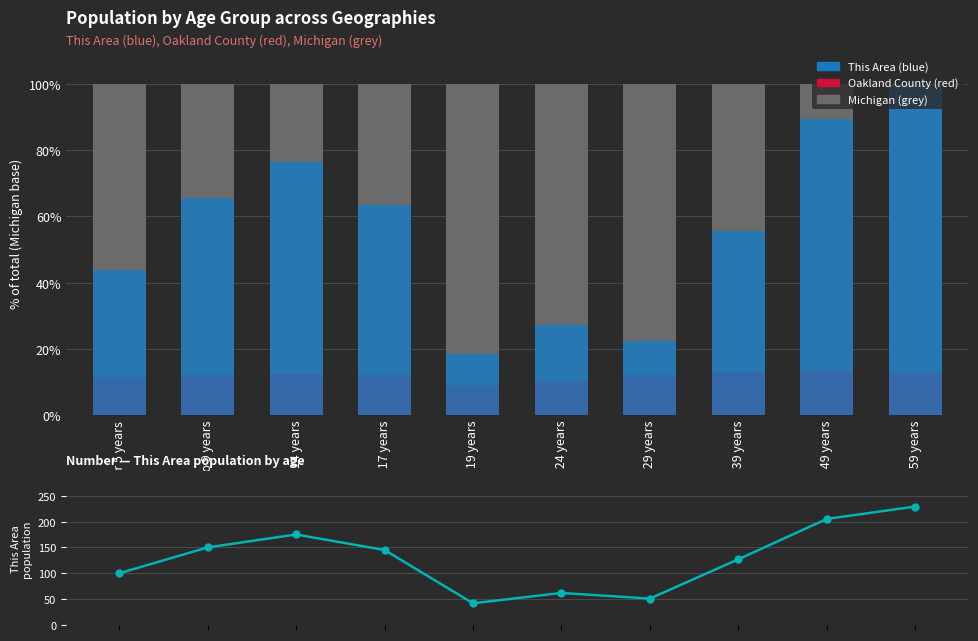

Which category has the lowest value in the This Area series?

18 and 19 years